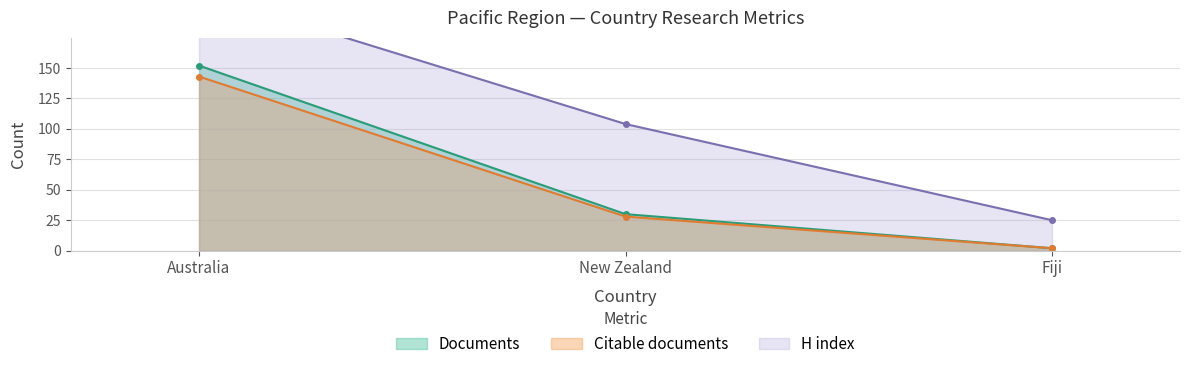

Between Australia and Fiji, which is larger?

Australia